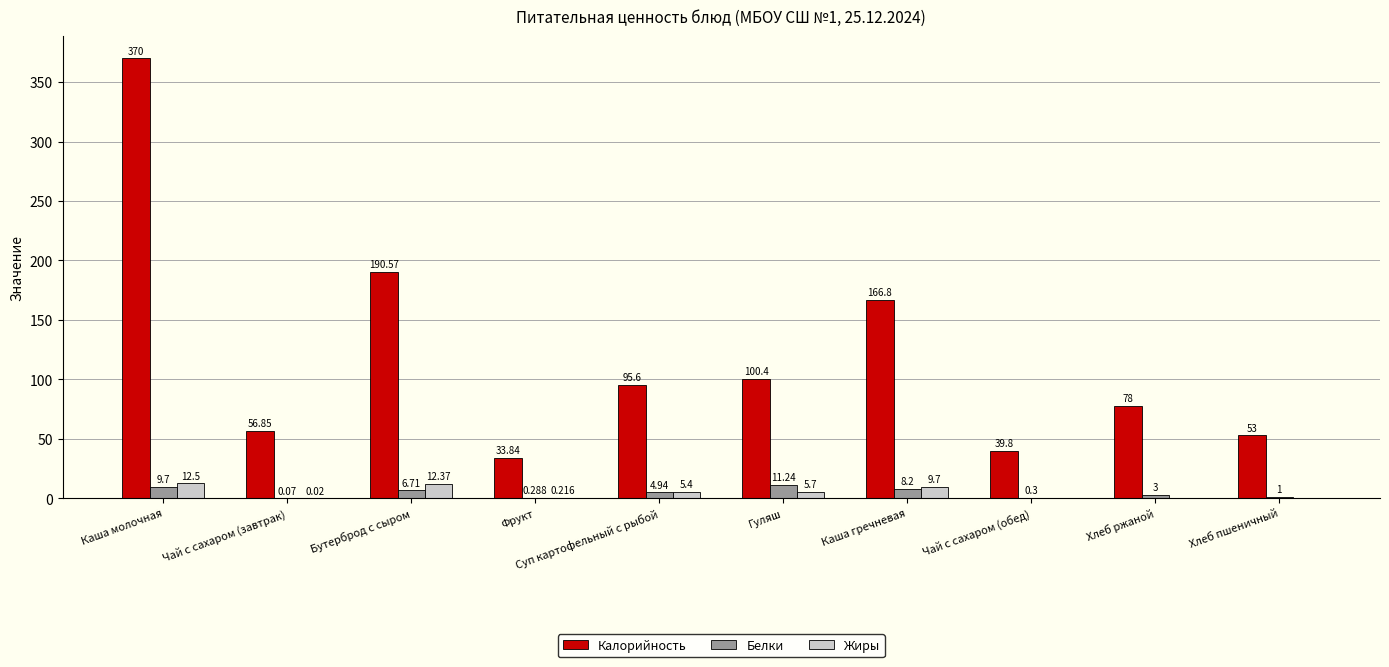

Is the value of Жиры at Чай с сахаром (обед) greater than the value of Калорийность at Хлеб пшеничный?

No